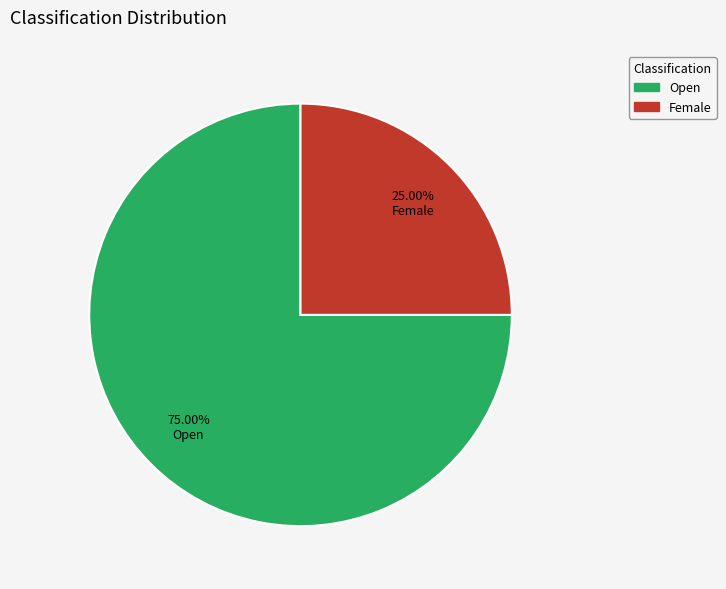

Rank the categories by value from highest to lowest.

Open, Female